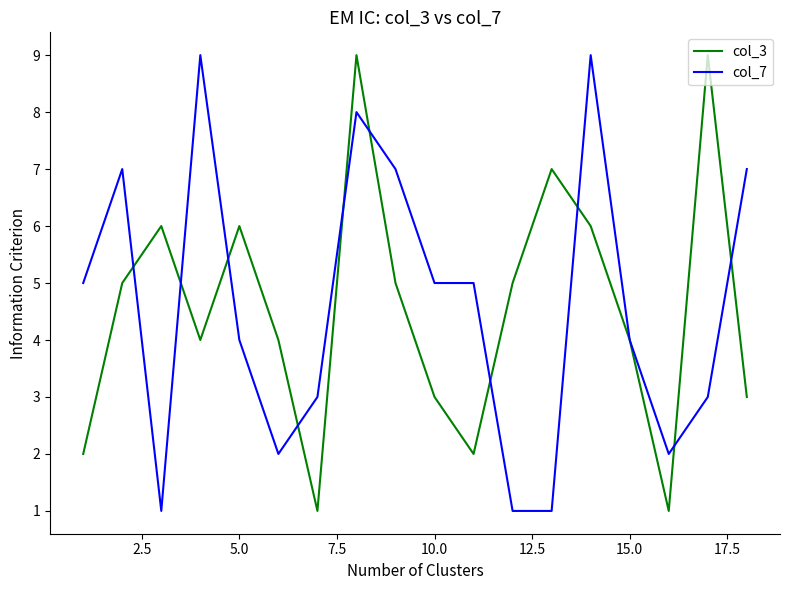

At 5.0, list the series in order from largest to smallest.

col_3, col_7